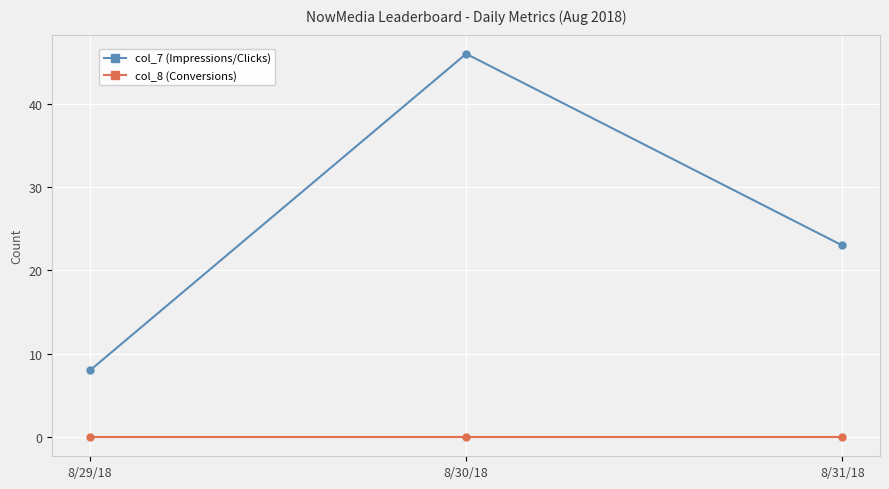

The value of col_7 (Impressions/Clicks) at 8/29/18 is 11. True or false?

False